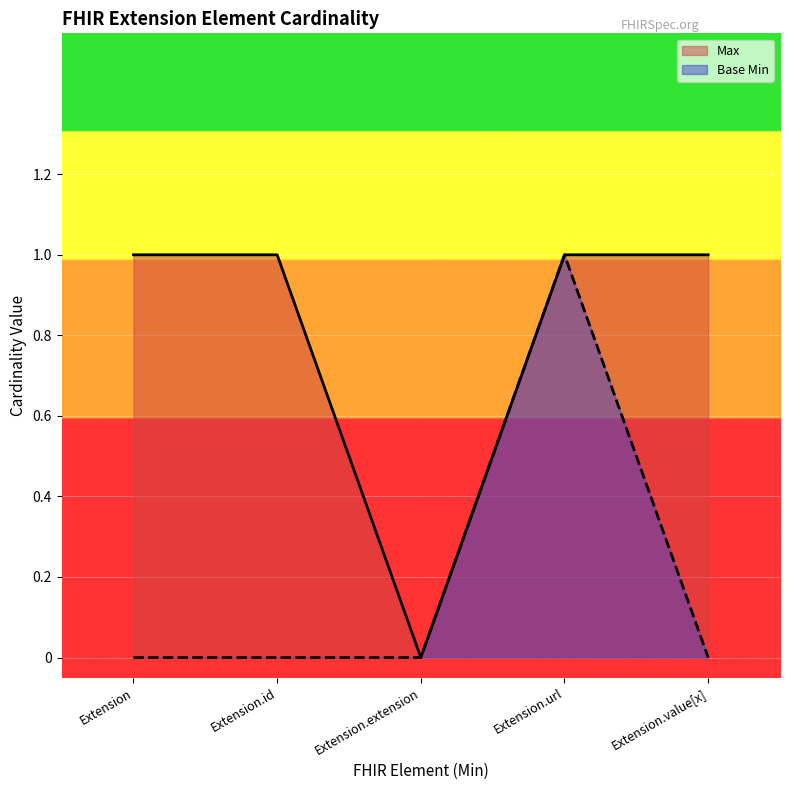

What is the highest value of the Max series?

1